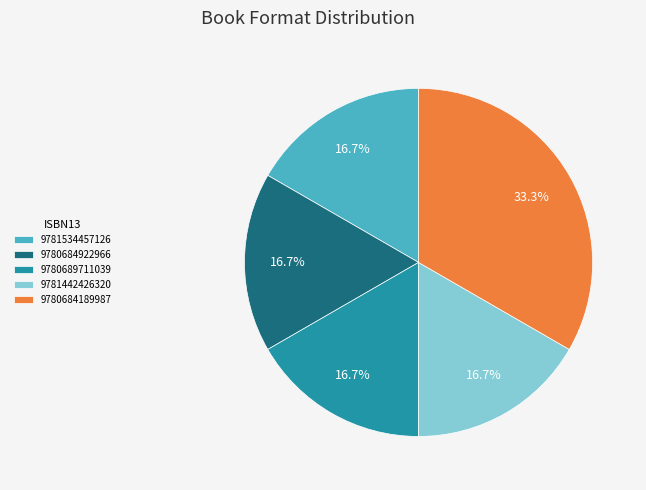

Which category has the biggest portion of the pie?

9780684189987